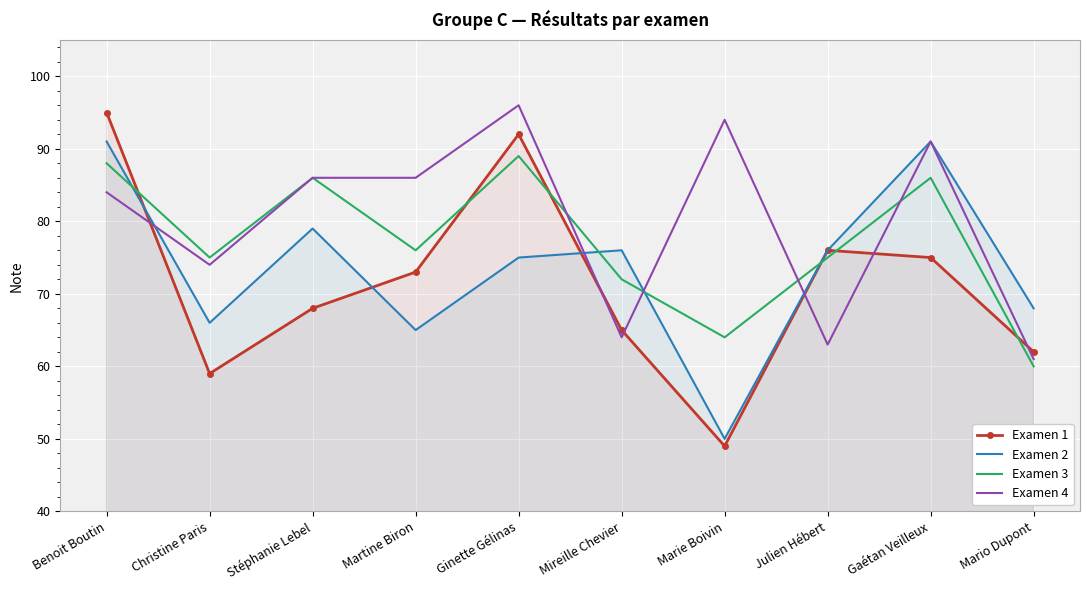

What is the difference between the maximum and minimum values in the Examen 1 series?

46